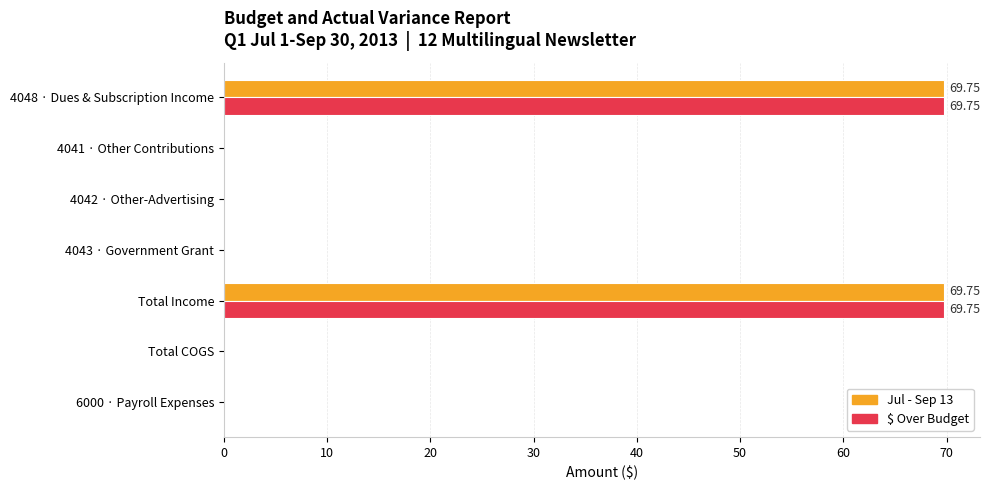

What is the sum of all Jul - Sep 13 values?

139.5